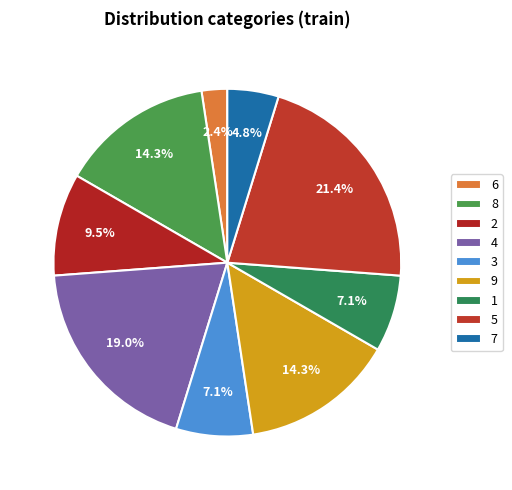

To the nearest percent, what is the average slice percentage?

11%